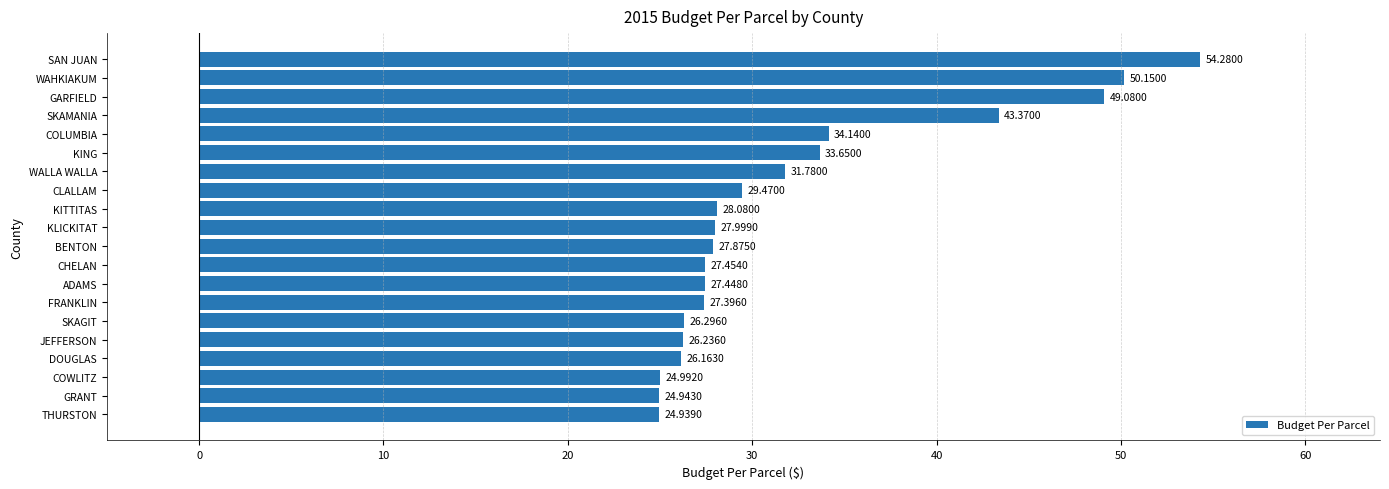

What is the label of the 5th bar from the top?

COLUMBIA